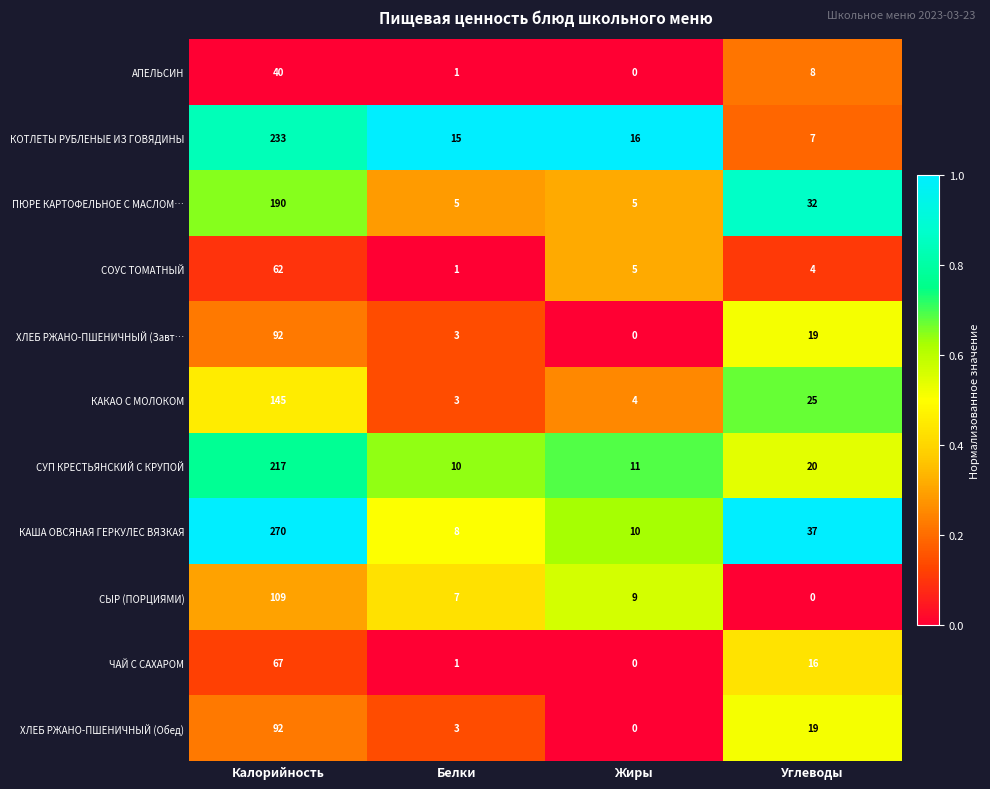

List the labels in order of КАКАО С МОЛОКОМ value, smallest first.

Белки, Жиры, Углеводы, Калорийность